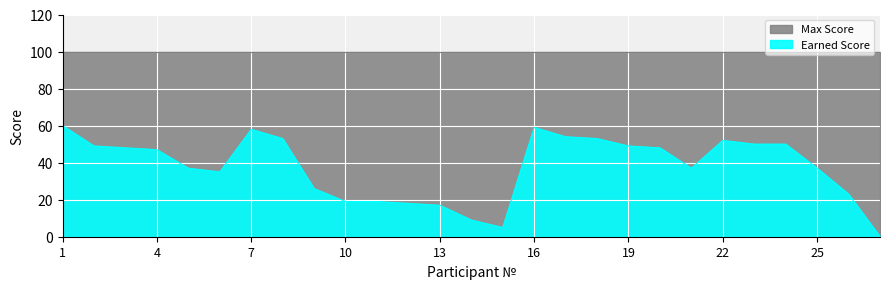

Does the chart display data point markers on the line(s)?

No